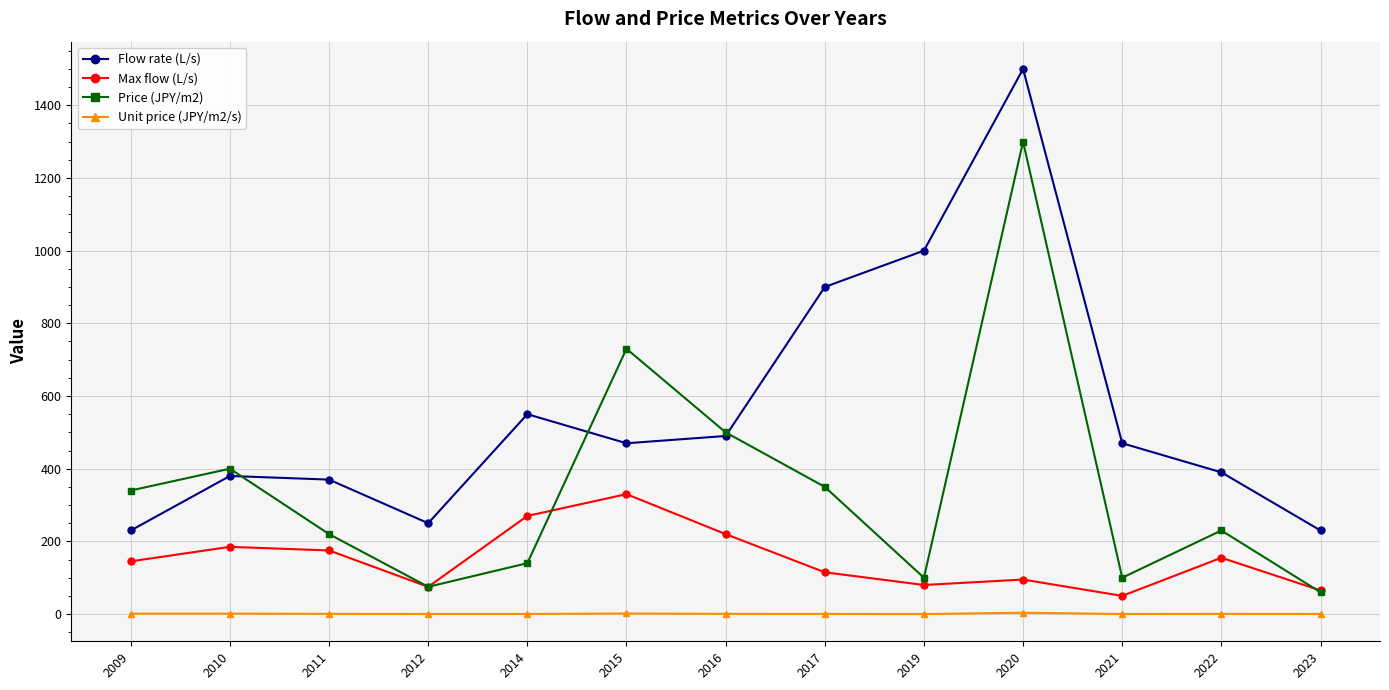

True or false: Max flow (L/s) and Unit price (JPY/m2/s) cross at least once.

False